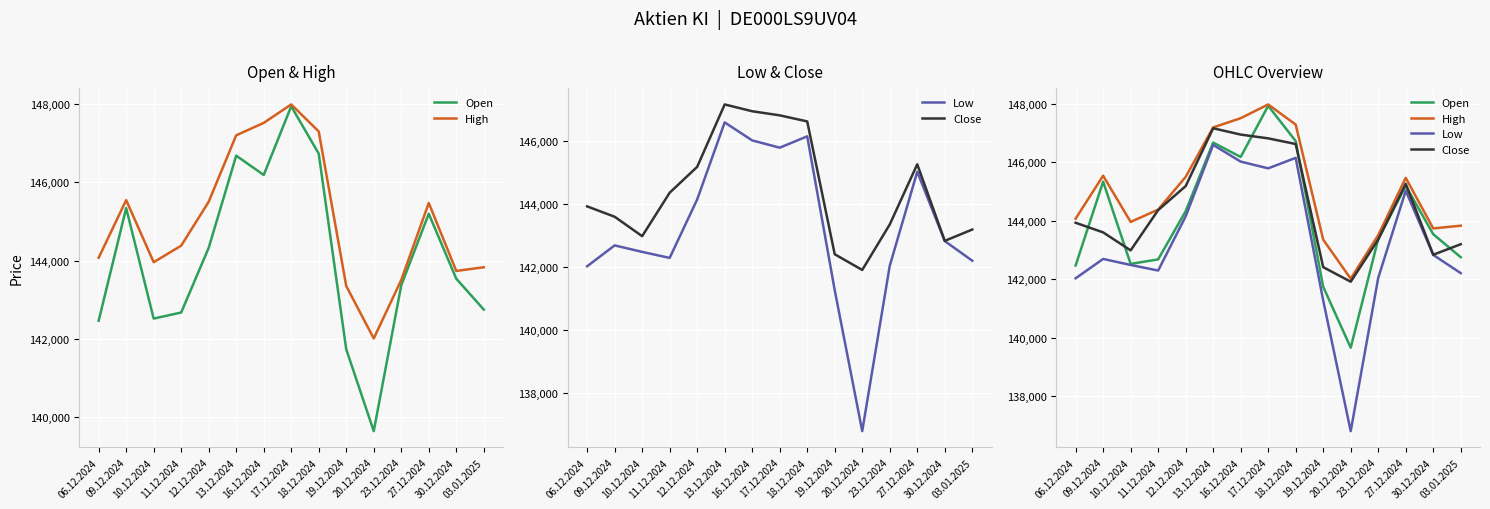

Where does the Close series first go above 143930?

11.12.2024